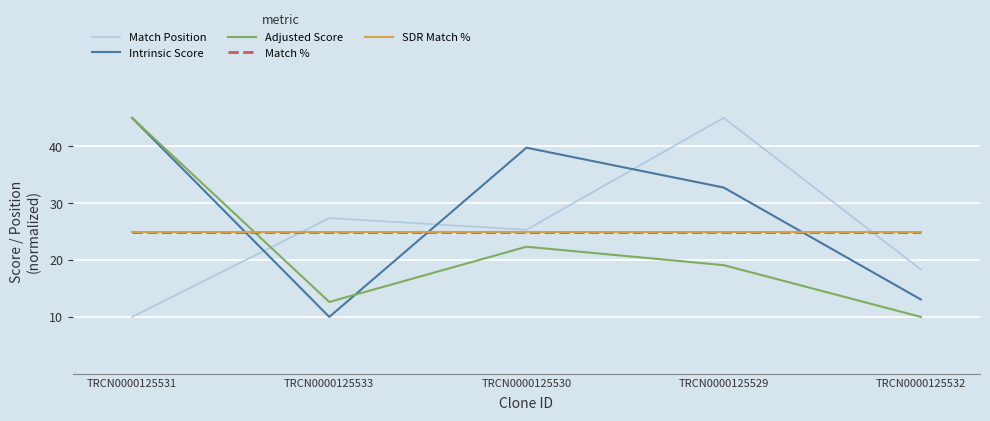

Does the chart display data point markers on the line(s)?

No